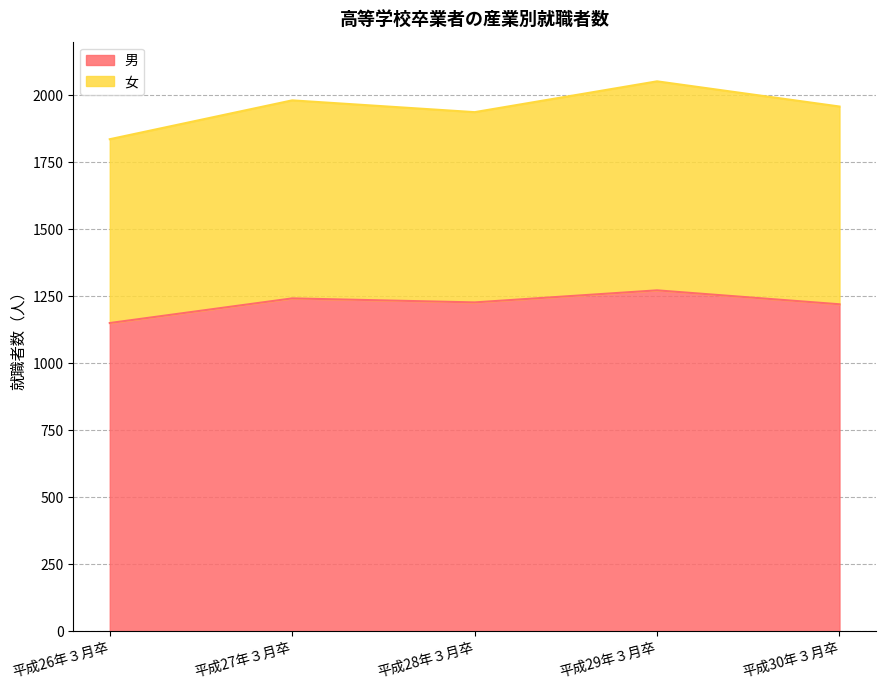

Which category has the lowest value across all series?

平成26年３月卒